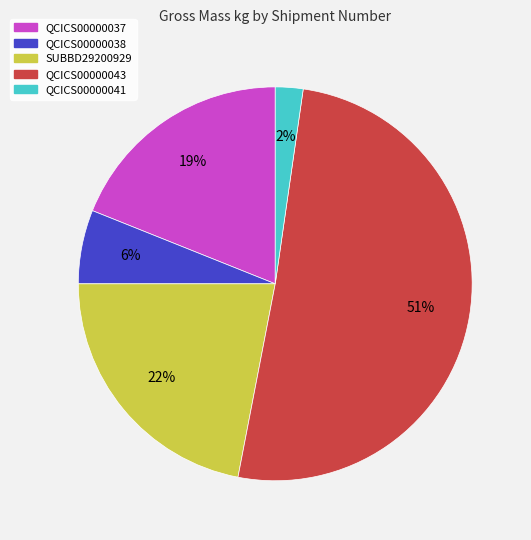

To the nearest percent, what is the average slice percentage?

20%